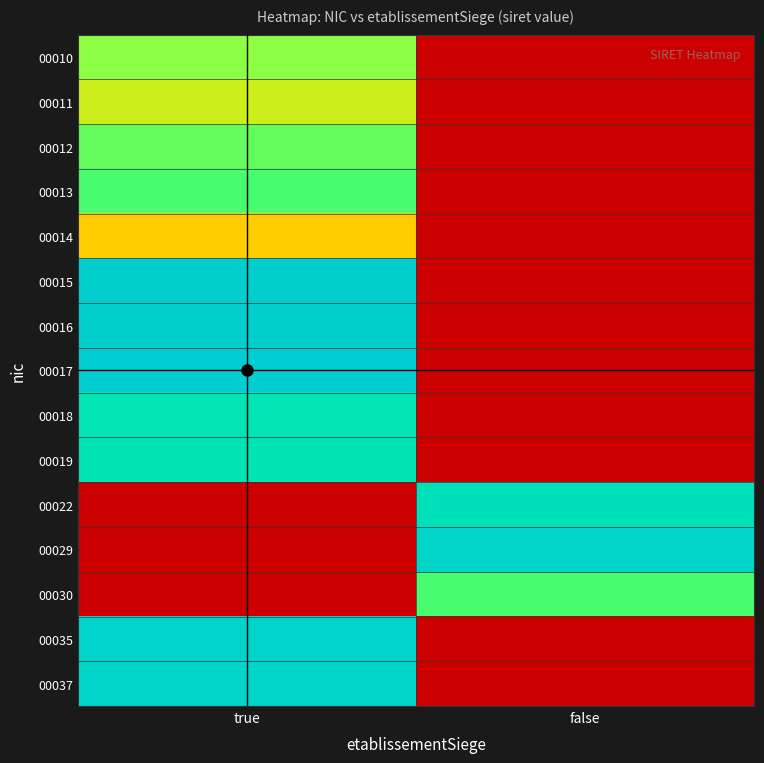

Count the number of data series in this chart.

15